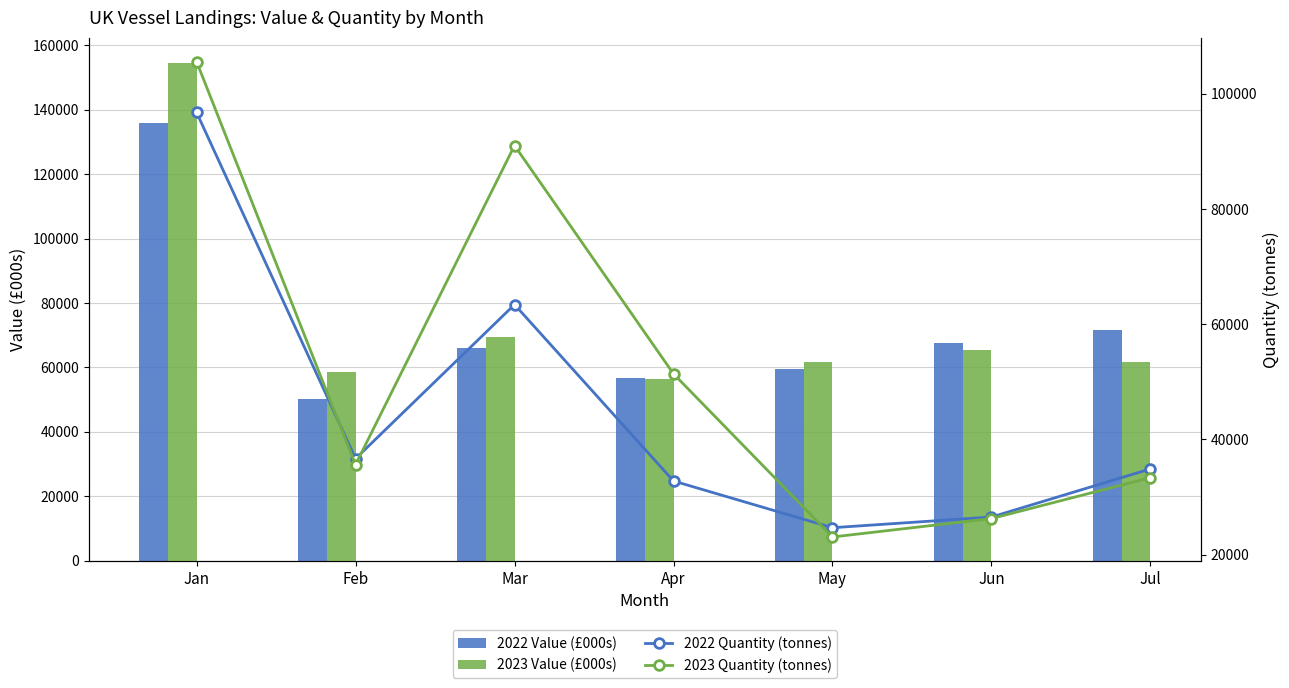

True or false: 2022 Quantity (tonnes) has a value of 16576.8 at Apr.

False